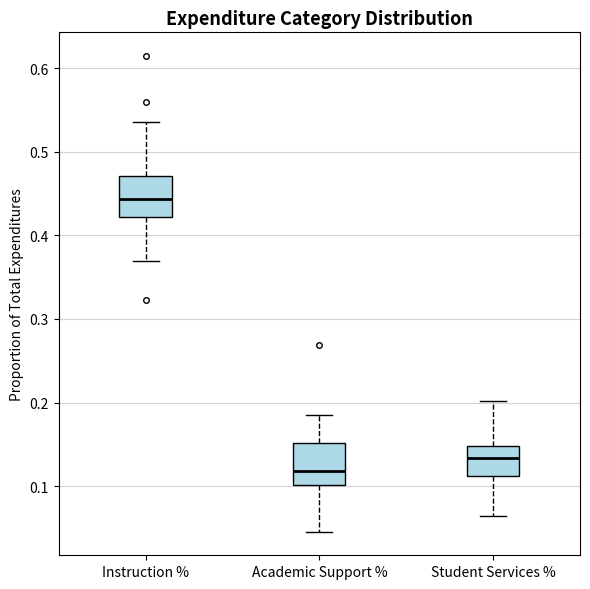

Where is the lower edge of the box for Academic Support % on the y-axis? The values are not printed on the chart, so give them approximately, as read against the axis.

0.10